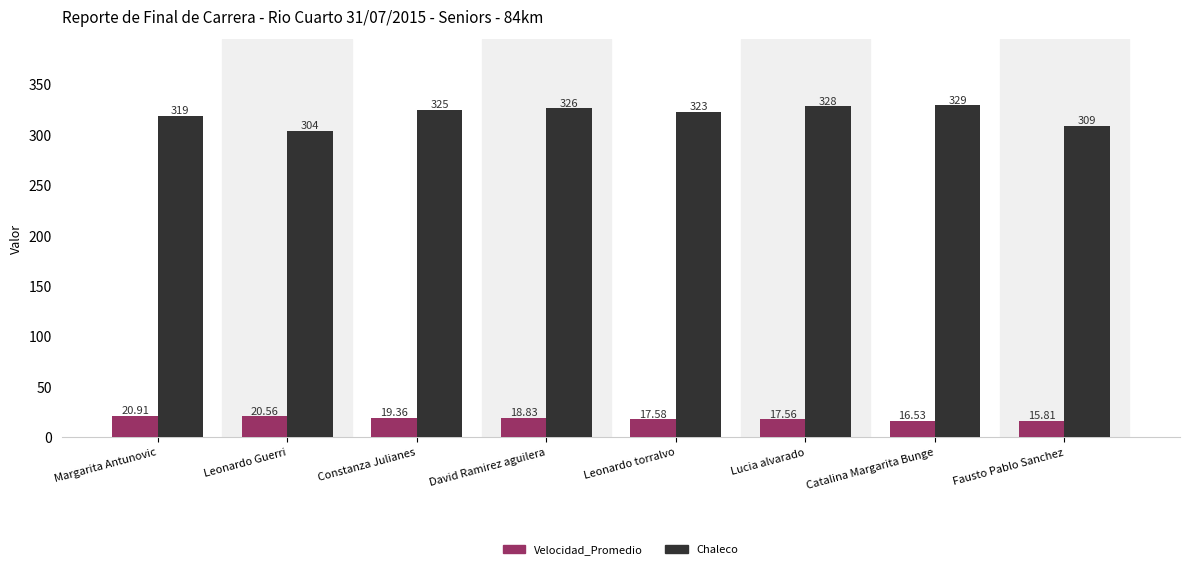

Which series has the largest range (max minus min)?

Chaleco